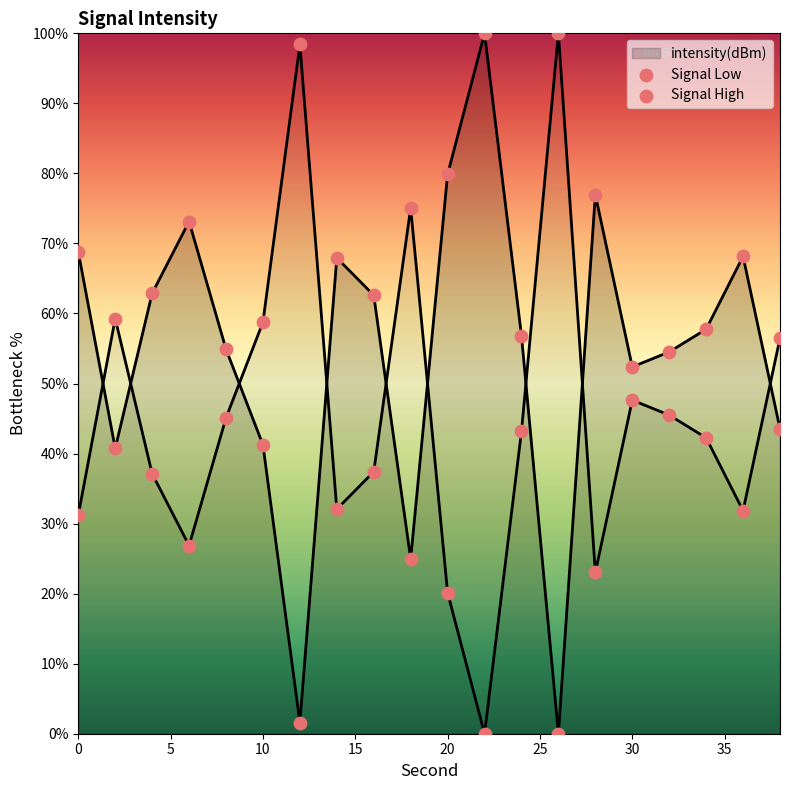

What is the change in value from 4 to 24?

-6.0